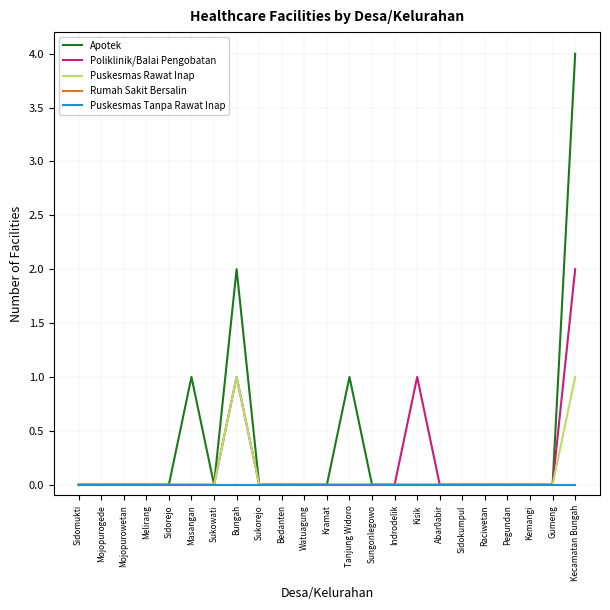

What position from the left is Kramat?

12